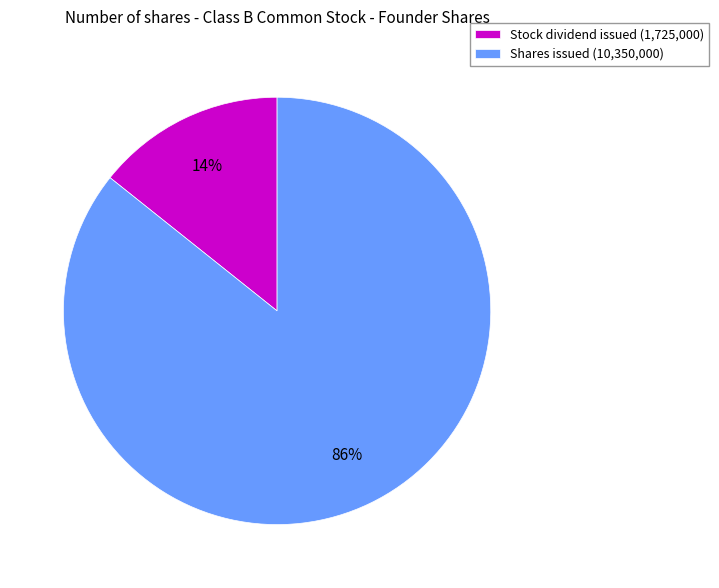

The Stock dividend issued slice represents 14% of the pie. True or false?

True